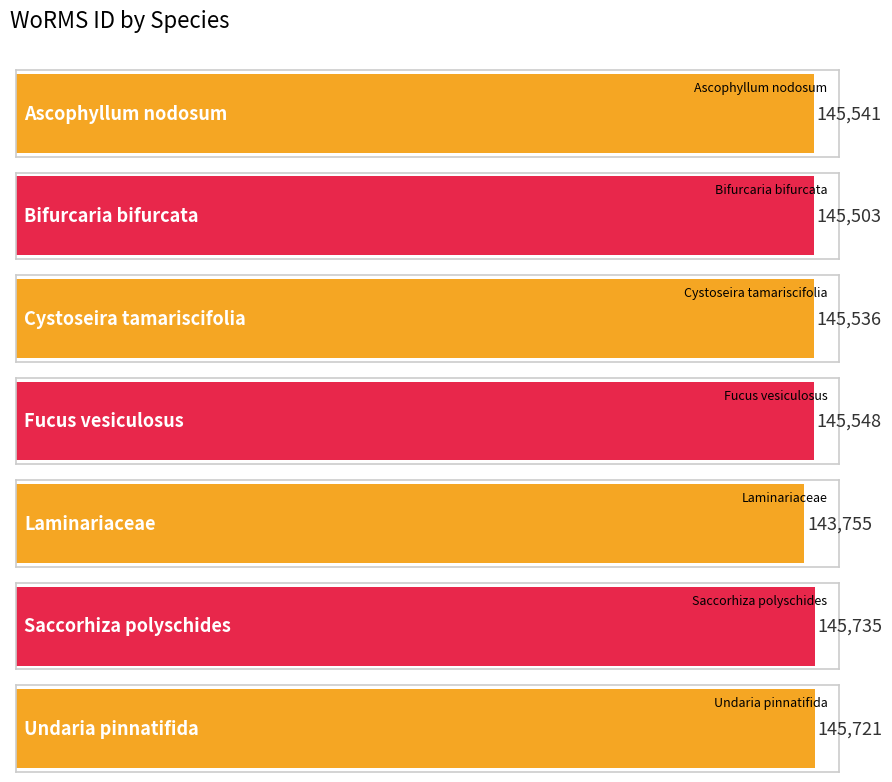

What is the ratio of the value at Ascophyllum nodosum to the value at Cystoseira tamariscifolia?

1.0